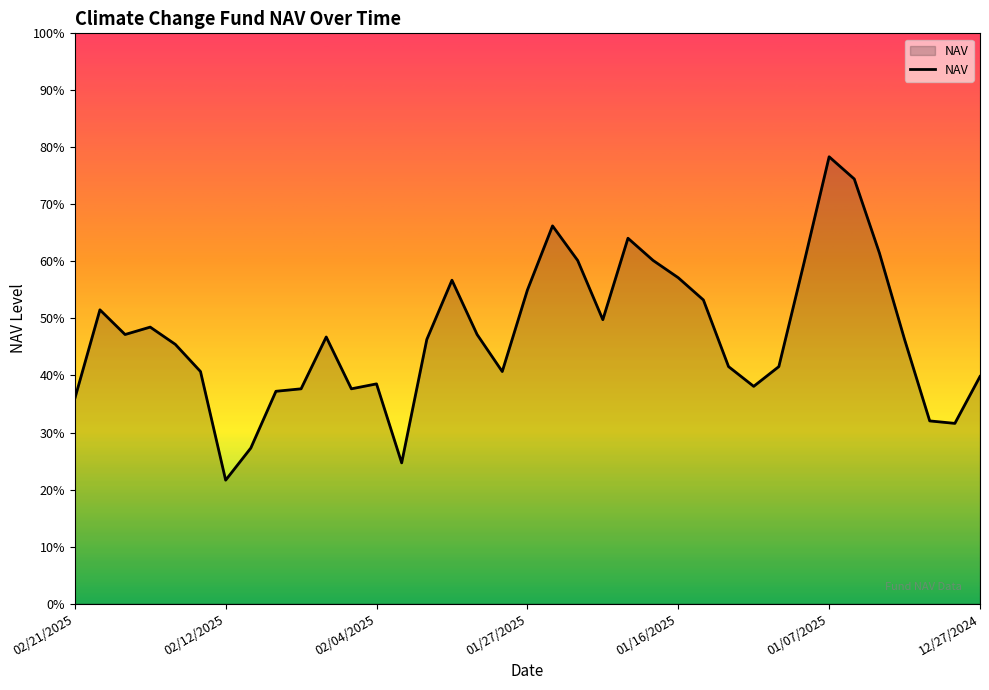

Which category has the lowest value across all series?

02/12/2025